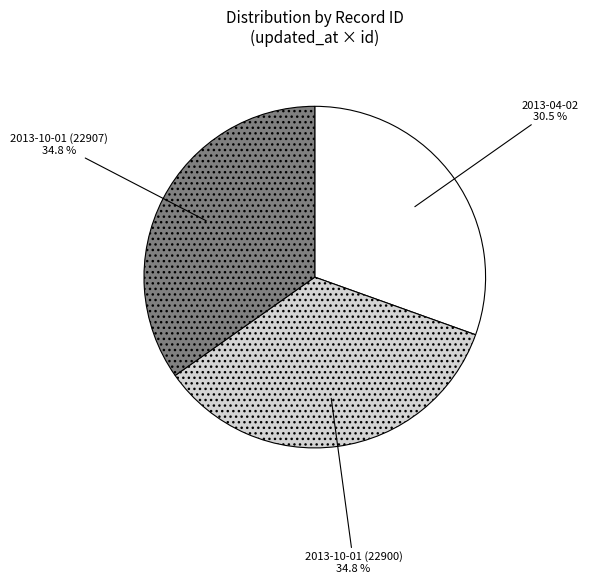

What is the smallest slice in the pie chart?

2013-04-02